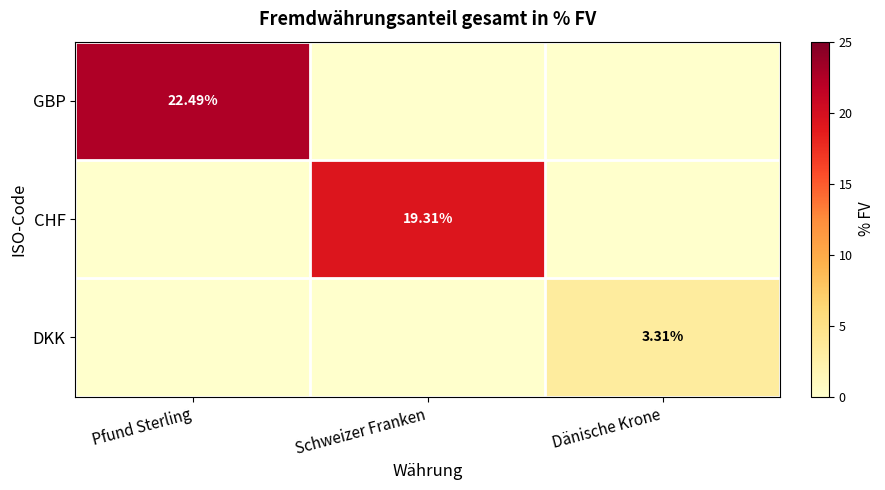

Rank the series by their average value, from lowest to highest.

DKK, CHF, GBP